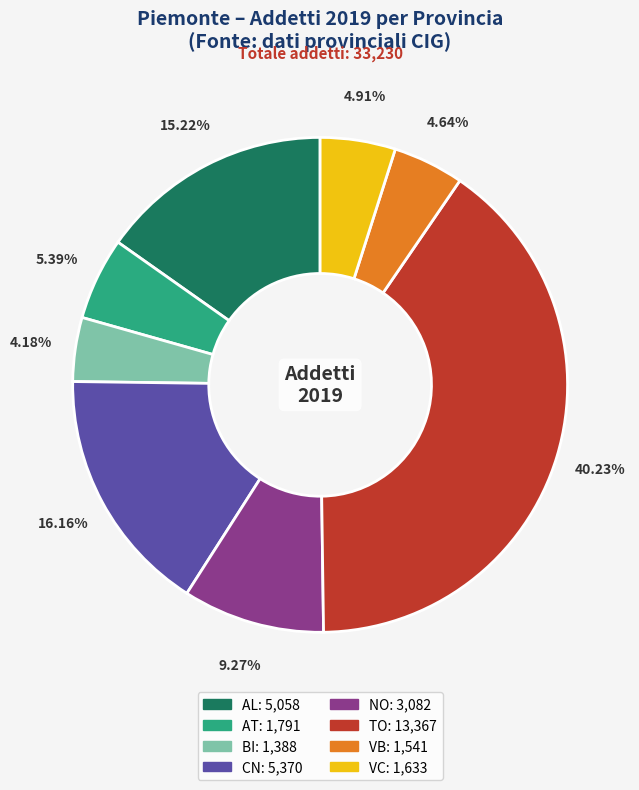

To the nearest percent, what is the average slice percentage?

12%